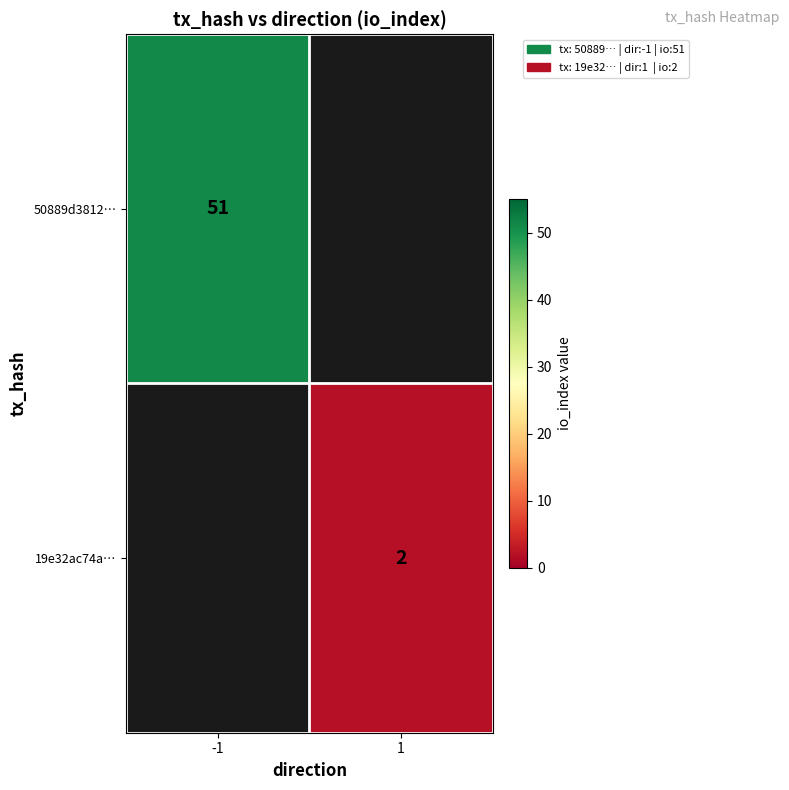

True or false: 19e32ac74a… has a value of 2 at 1.

True